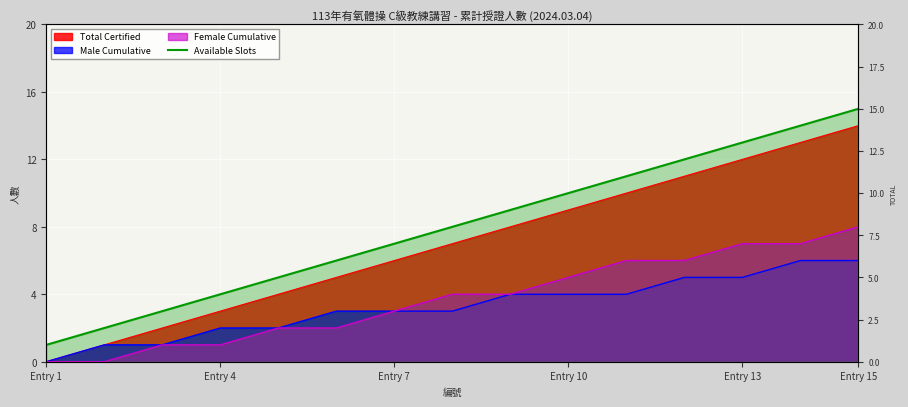

At which category does the chart reach its minimum across all series?

Entry 1